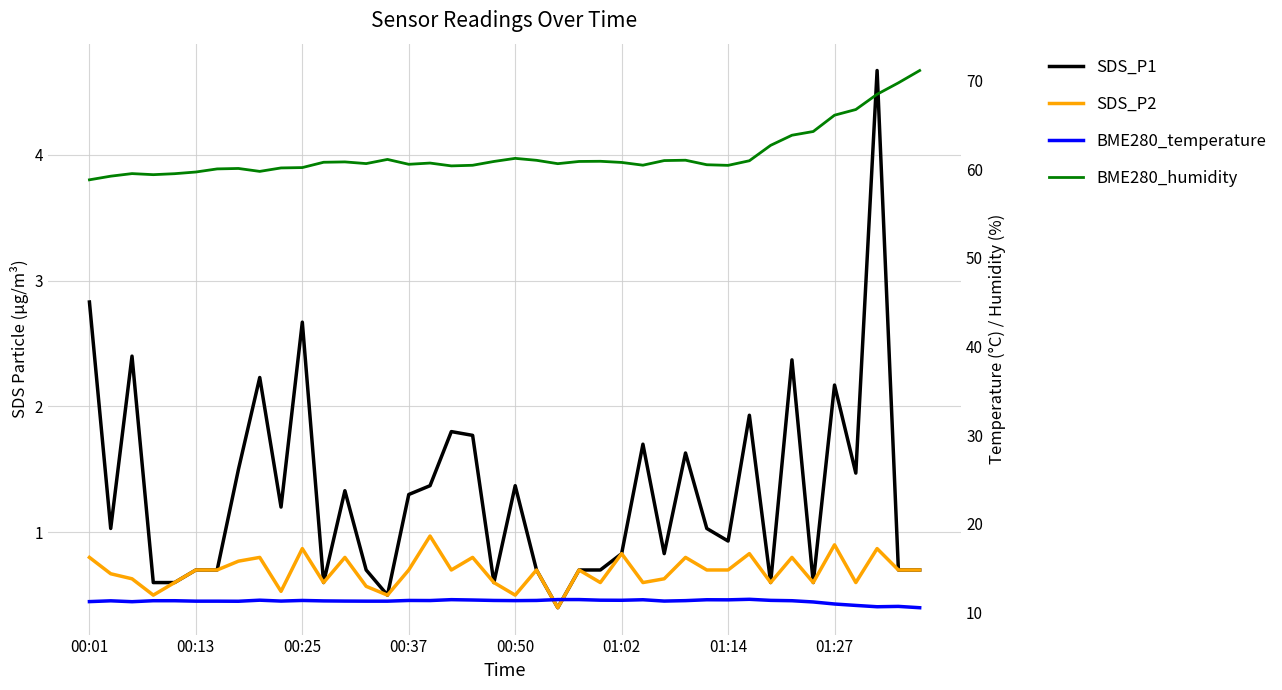

Is it true that BME280_humidity equals 101.3 at 27?

False